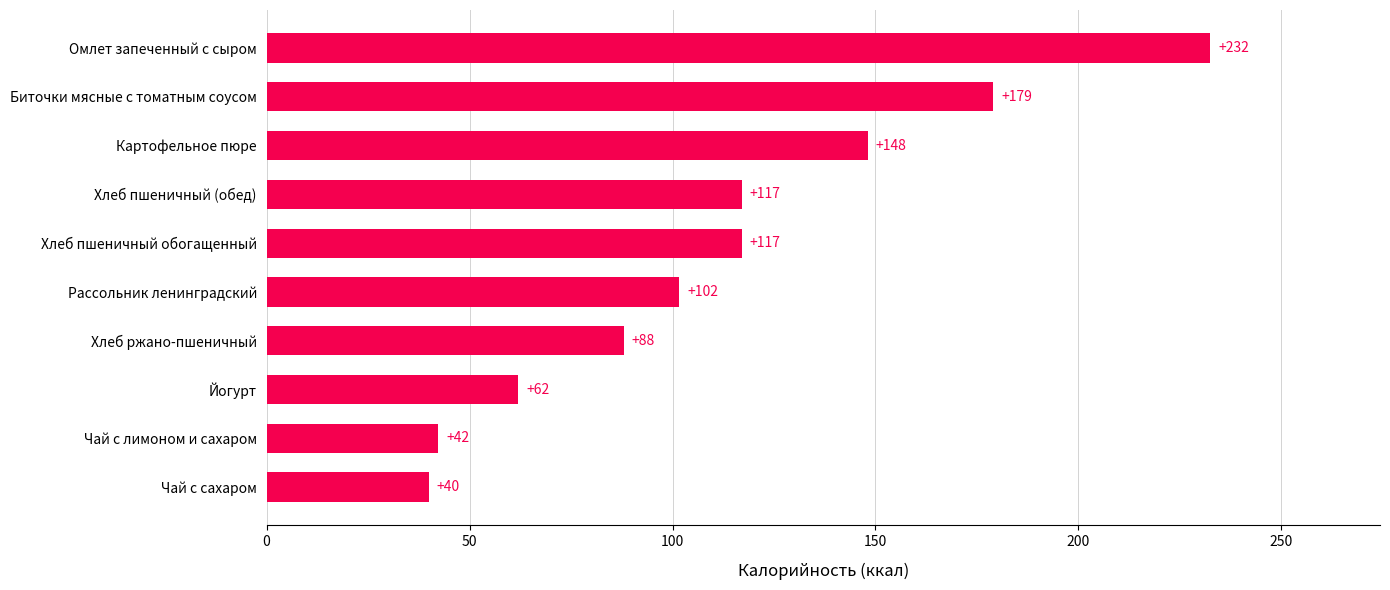

What is the ratio of the value at Картофельное пюре to the value at Биточки мясные с томатным соусом?

0.8